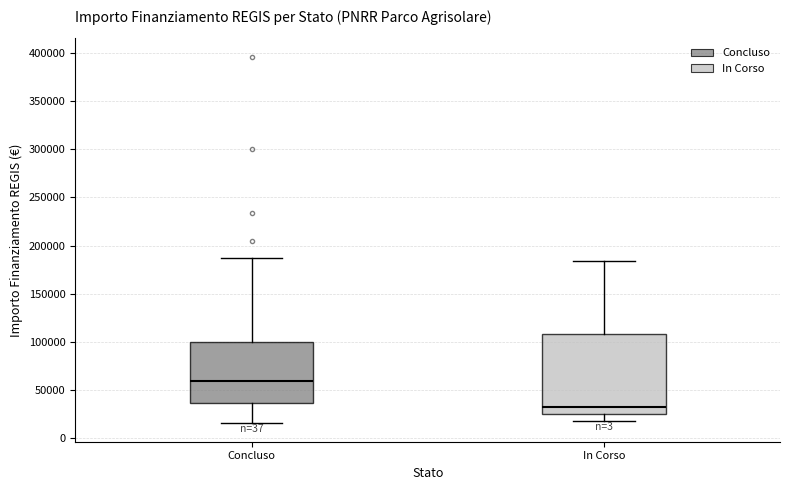

Which box is the tallest, from its lower edge to its upper edge?

In Corso